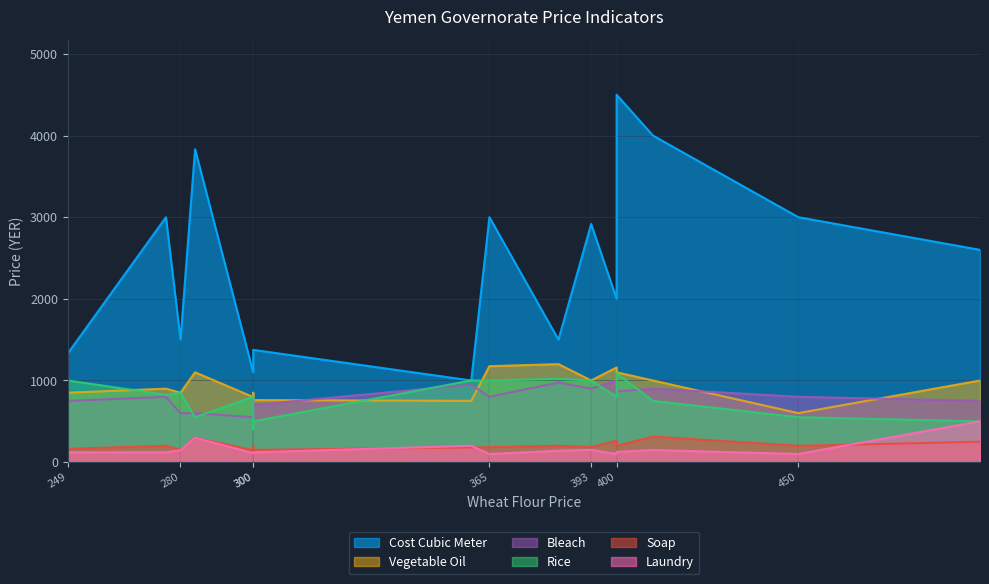

How many data points in calc_price_laundry are above 125?

7